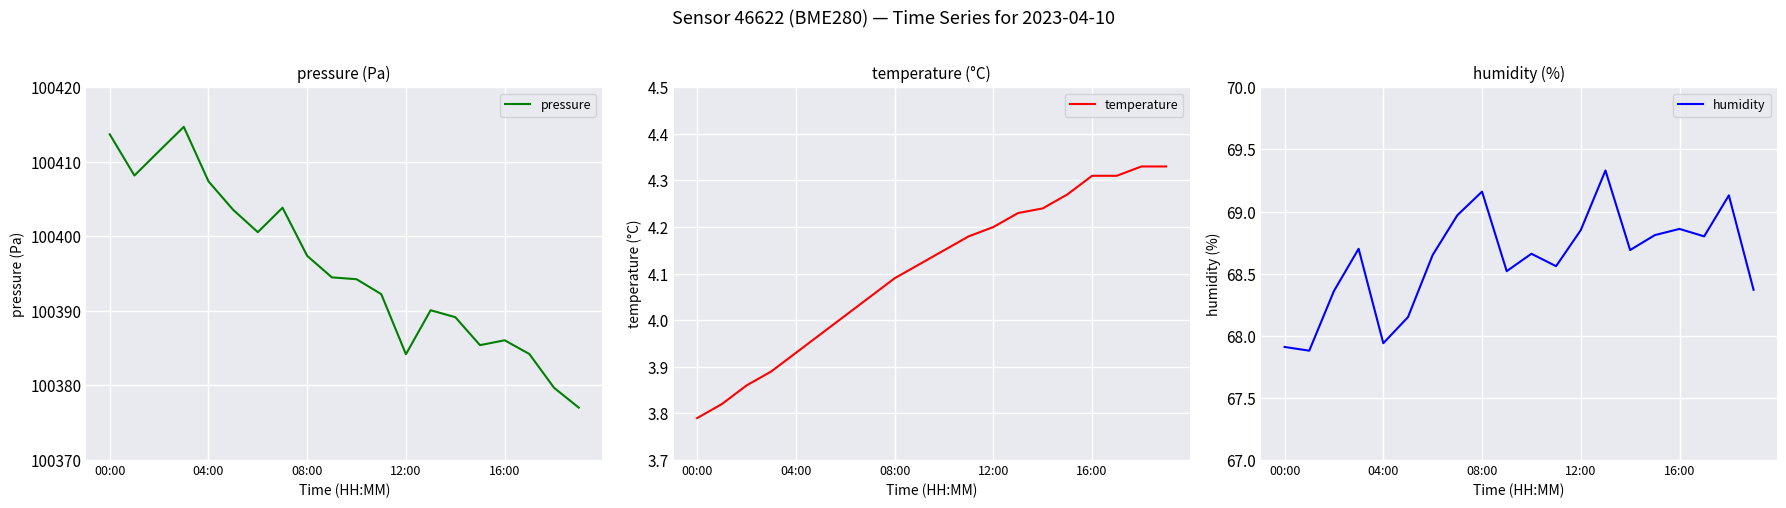

What is the difference between the maximum and second lowest values in the temperature series?

0.5